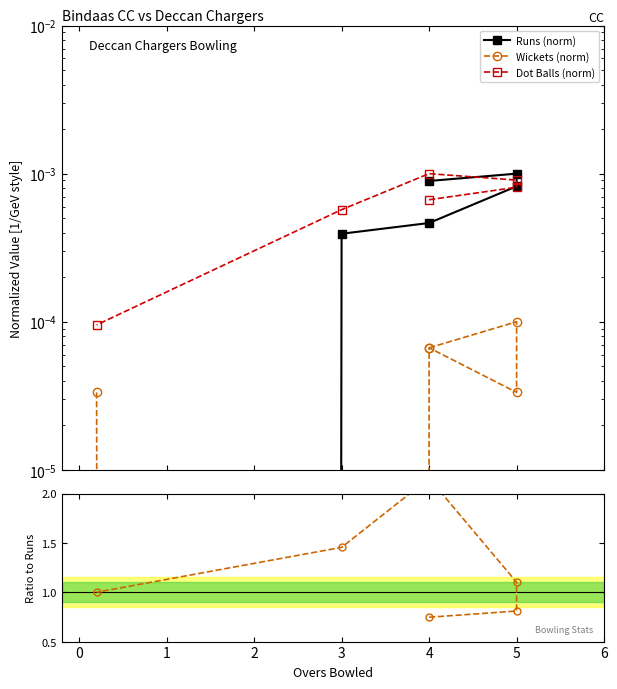

Where is Dot Balls (norm) nearest to the value 0?

4